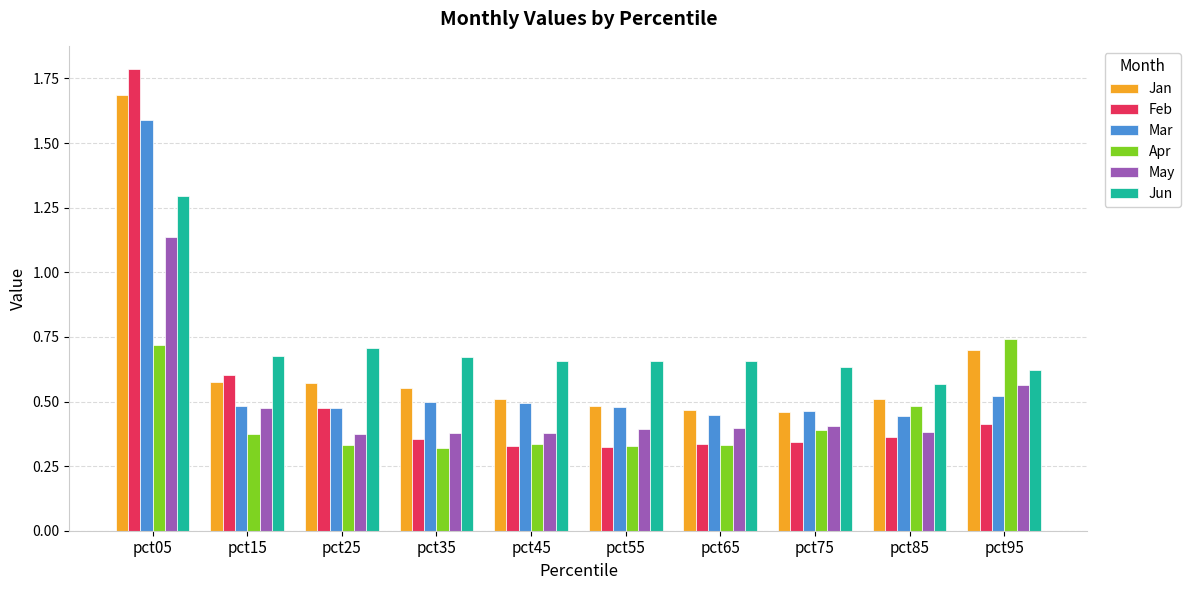

True or false: May has a value of 0.4 at pct25.

True